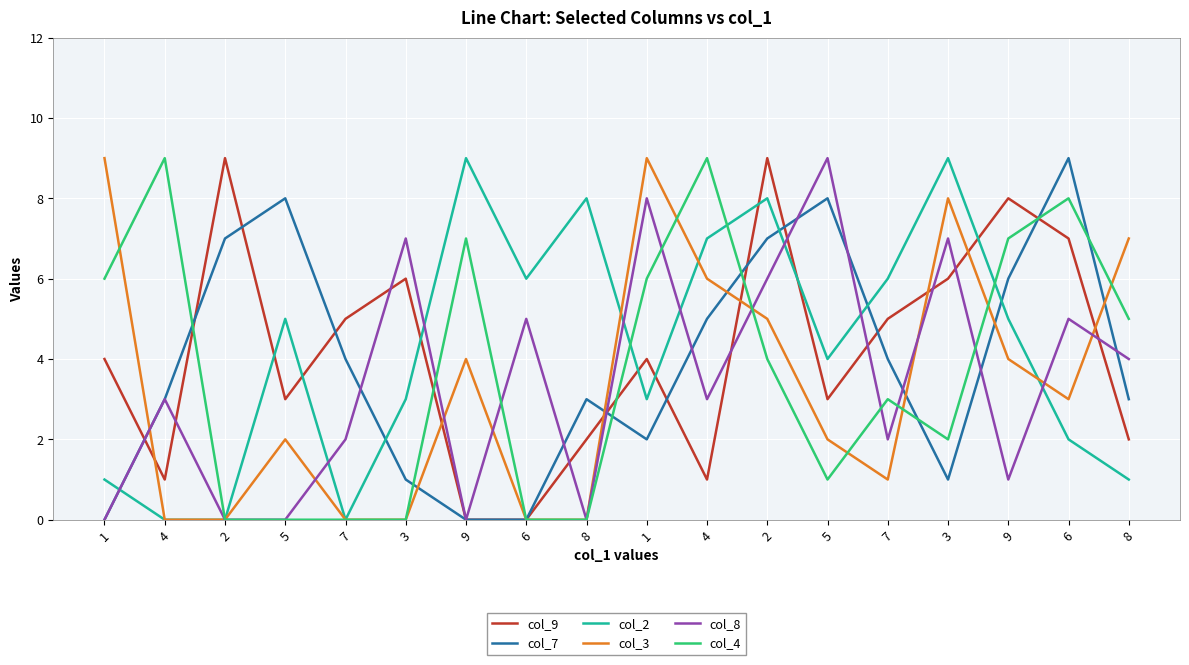

What is the total value across all series at 2?

16